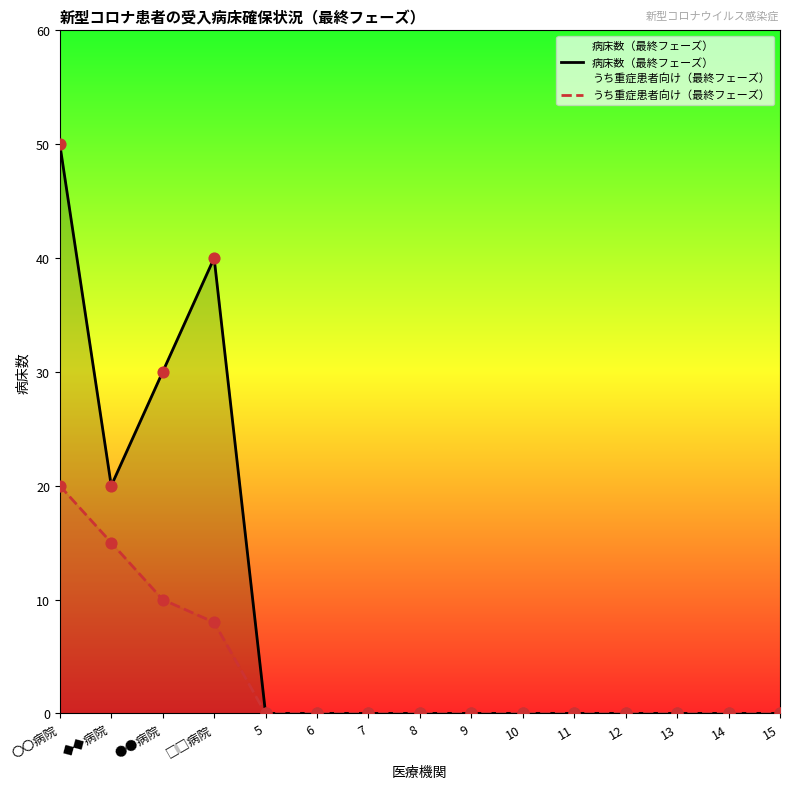

Which series reaches the minimum Y coordinate?

病床数（最終フェーズ）